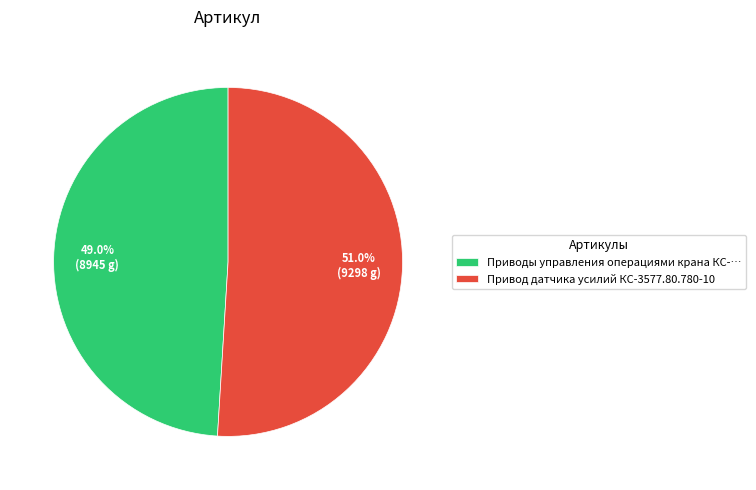

Do Приводы управления операциями крана КС-… and Привод датчика усилий КС-3577.80.780-10 together represent more than half of the pie?

Yes